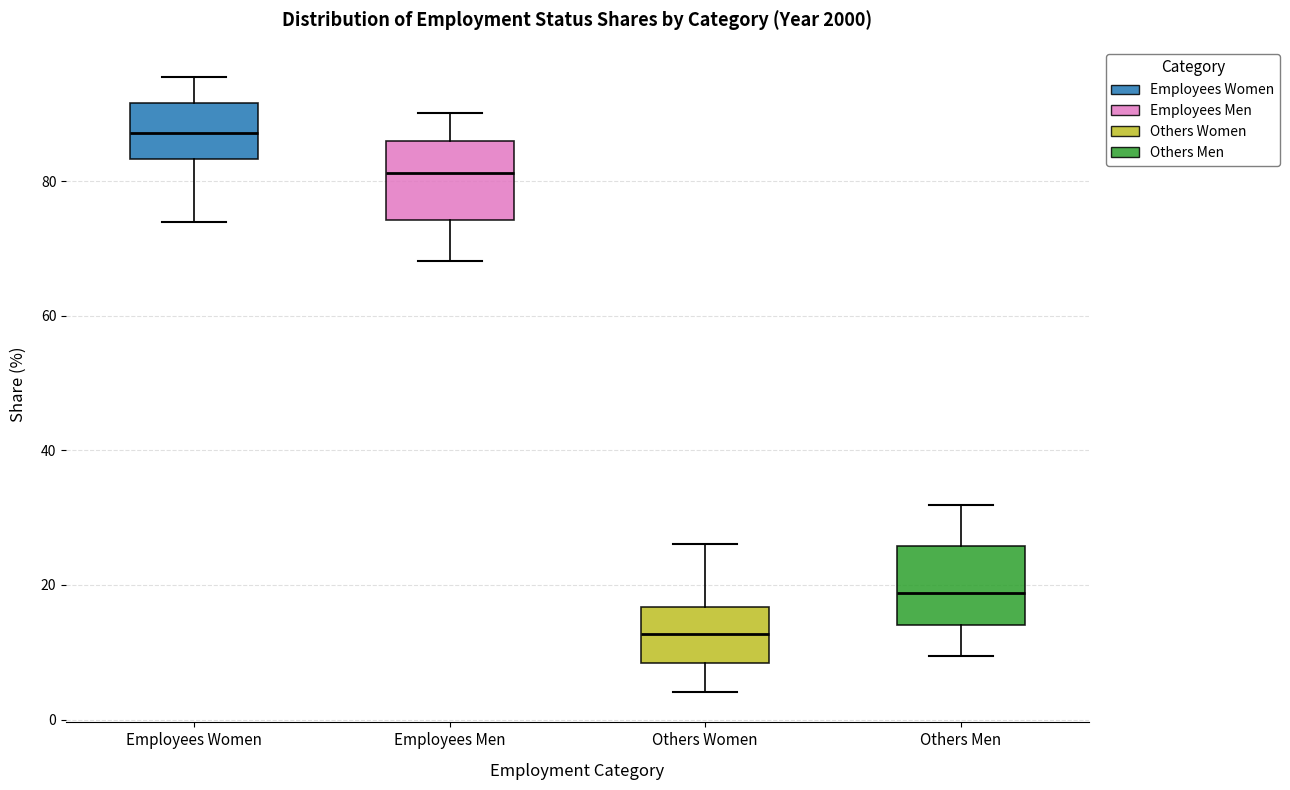

Reading left to right, transcribe this box plot: for each box, give where its median line is, the range the box spans, and where its two whiskers end, as read against the y-axis. The values are not printed on the chart, so give them approximately, as read against the axis.

Employees Women: median 88, box 84 to 92, whiskers 74 to 96
Employees Men: median 82, box 74 to 86, whiskers 68 to 90
Others Women: median 12, box 8 to 16, whiskers 4 to 26
Others Men: median 18, box 14 to 26, whiskers 10 to 32